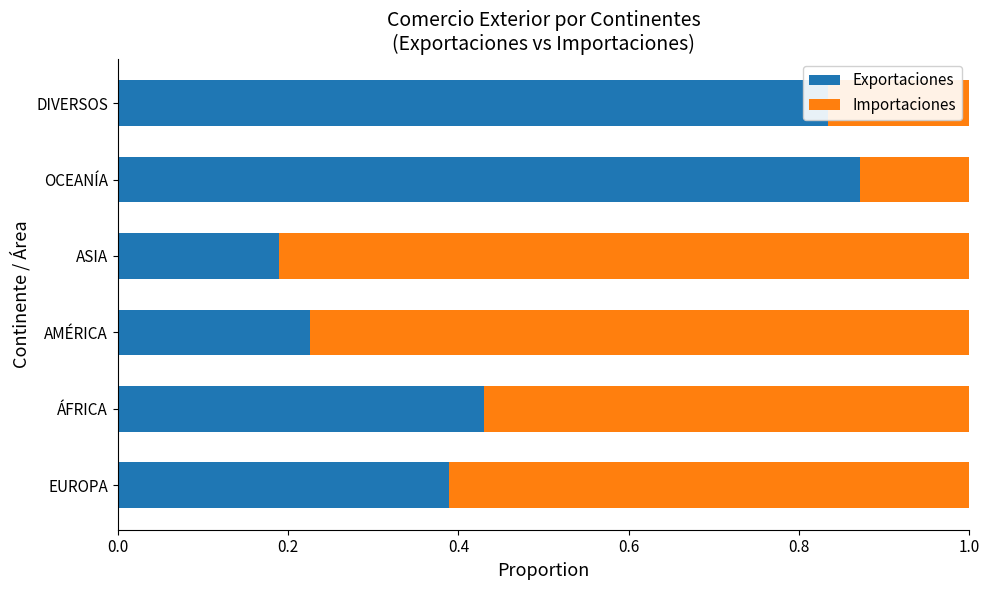

What is the difference between the maximum and minimum values in the Exportaciones series?

0.7